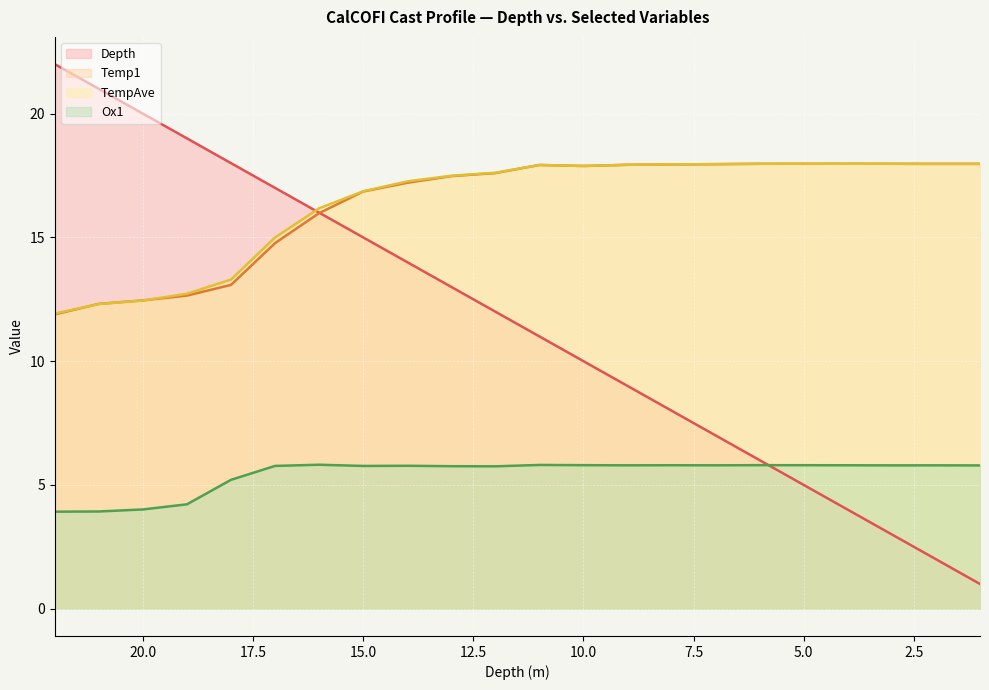

Reading left to right, what are all the values shown in this chart?

Depth: 22.0	21.0	20.0	19.0	18.0	17.0	16.0	15.0	14.0	13.0	12.0	11.0	10.0	9.0	8.0	7.0	6.0	5.0	4.0	3.0	2.0	1.0
Temp1: 11.9	12.3	12.5	12.7	13.1	14.8	16.0	16.9	17.2	17.5	17.6	17.9	17.9	17.9	17.9	18.0	18.0	18.0	18.0	18.0	18.0	18.0
TempAve: 11.9	12.3	12.5	12.7	13.3	15.0	16.2	16.9	17.3	17.5	17.6	17.9	17.9	17.9	18.0	18.0	18.0	18.0	18.0	18.0	18.0	18.0
Ox1: 3.9	3.9	4.0	4.2	5.2	5.8	5.8	5.8	5.8	5.8	5.8	5.8	5.8	5.8	5.8	5.8	5.8	5.8	5.8	5.8	5.8	5.8